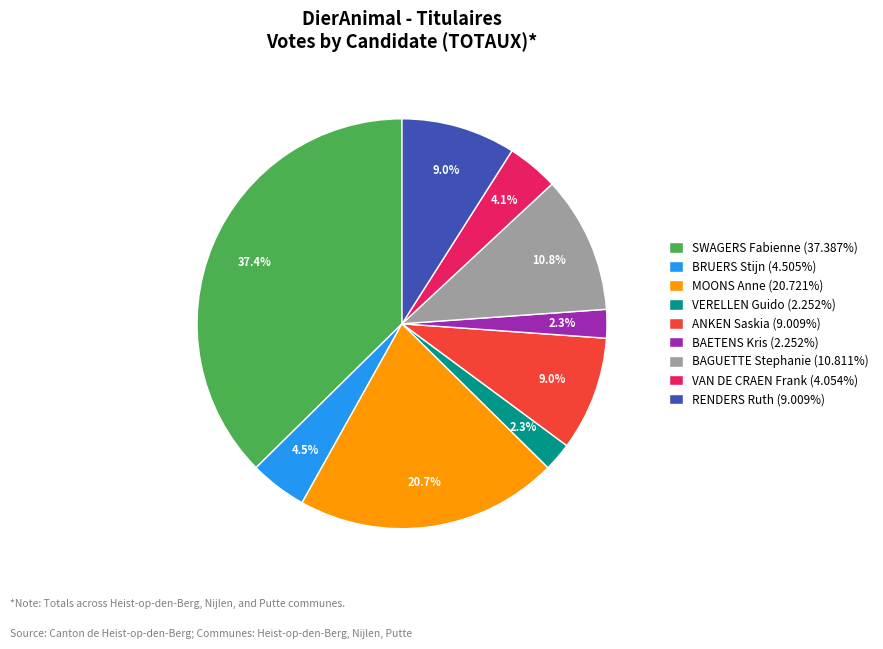

To the nearest percent, what is the average slice percentage?

11%